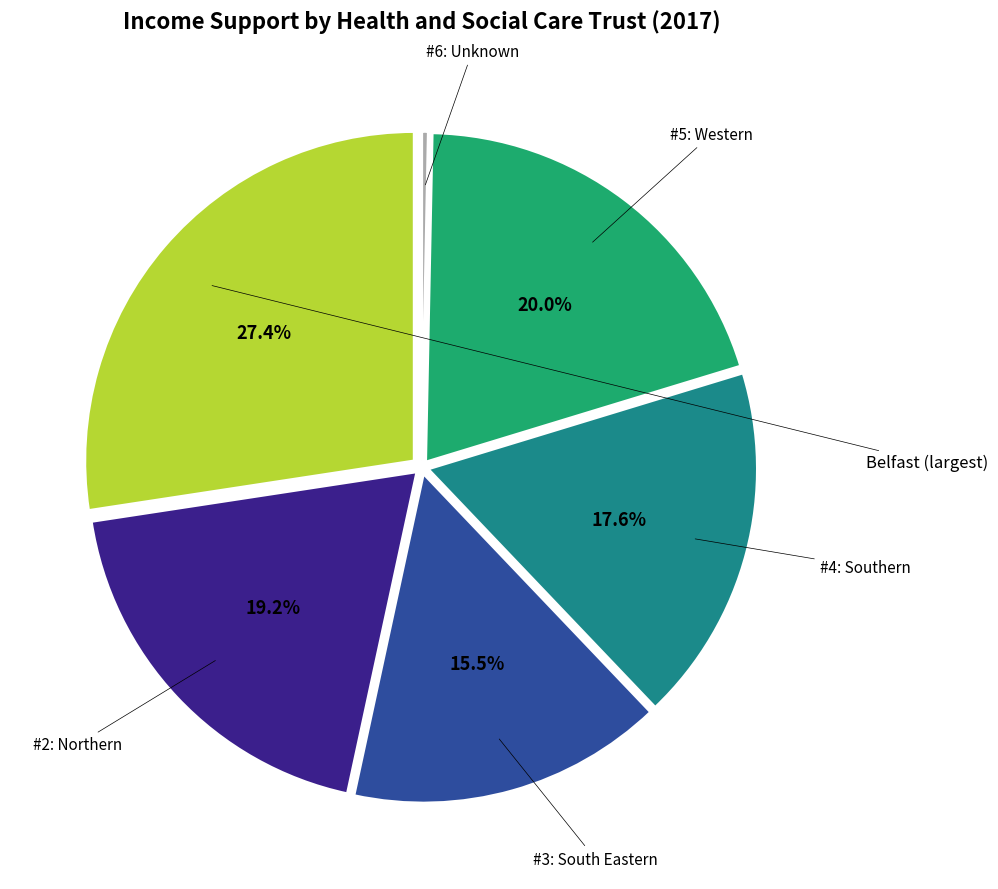

Is there a majority slice in this chart?

No